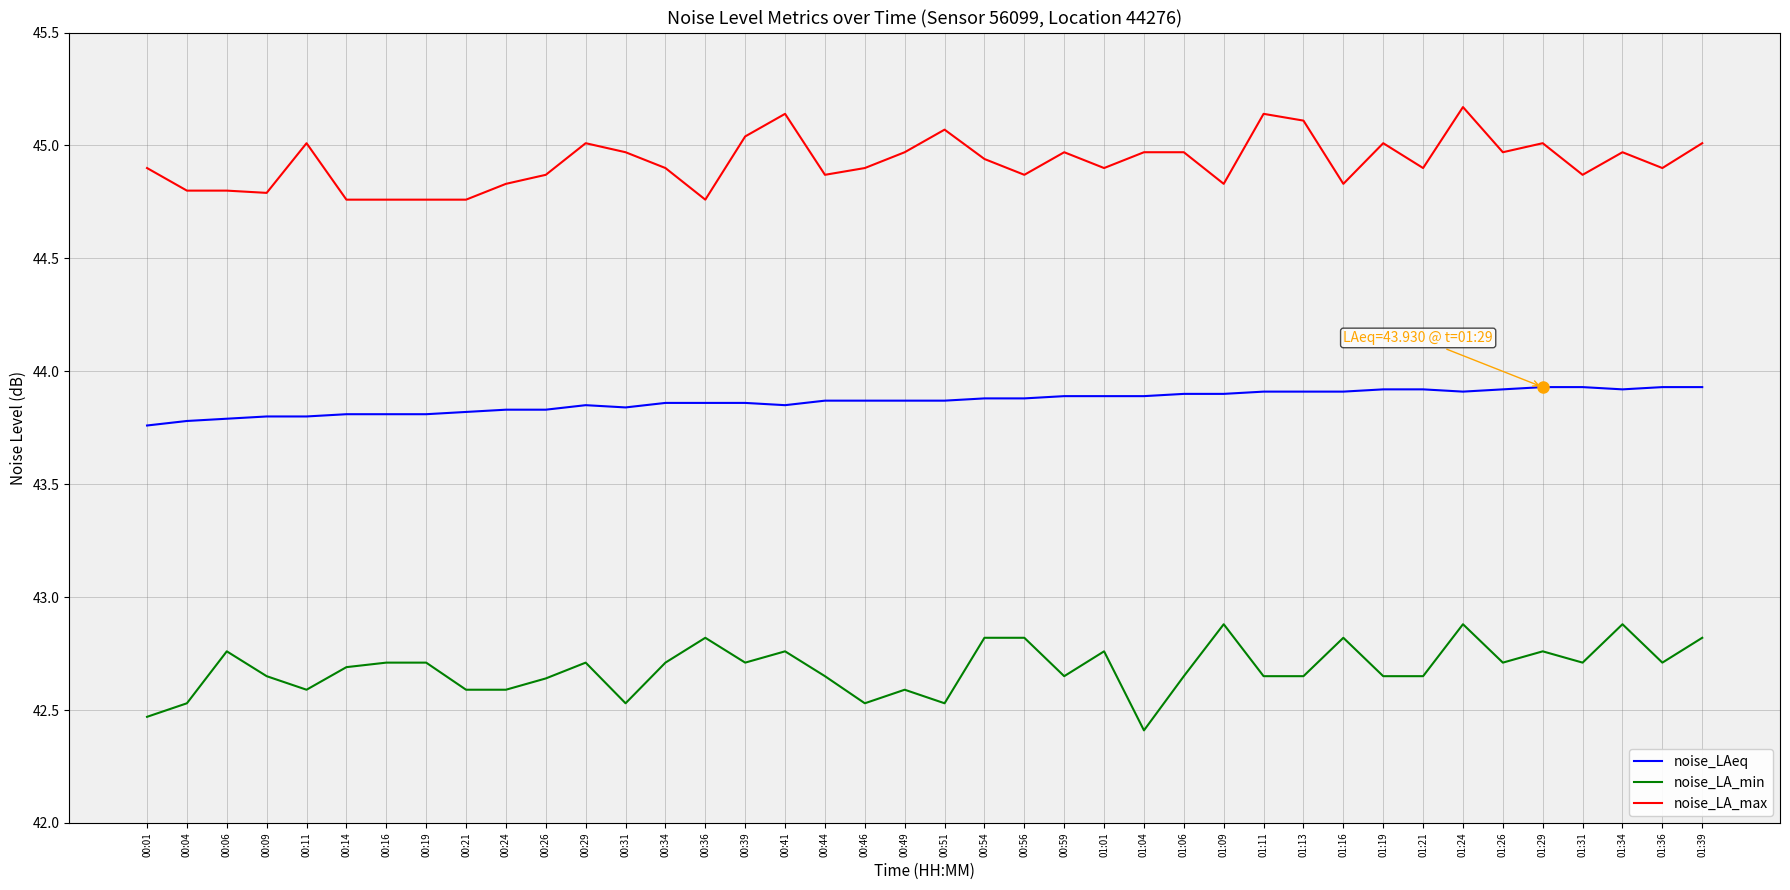

What are all the series names shown in the legend?

noise_LAeq, noise_LA_min, noise_LA_max